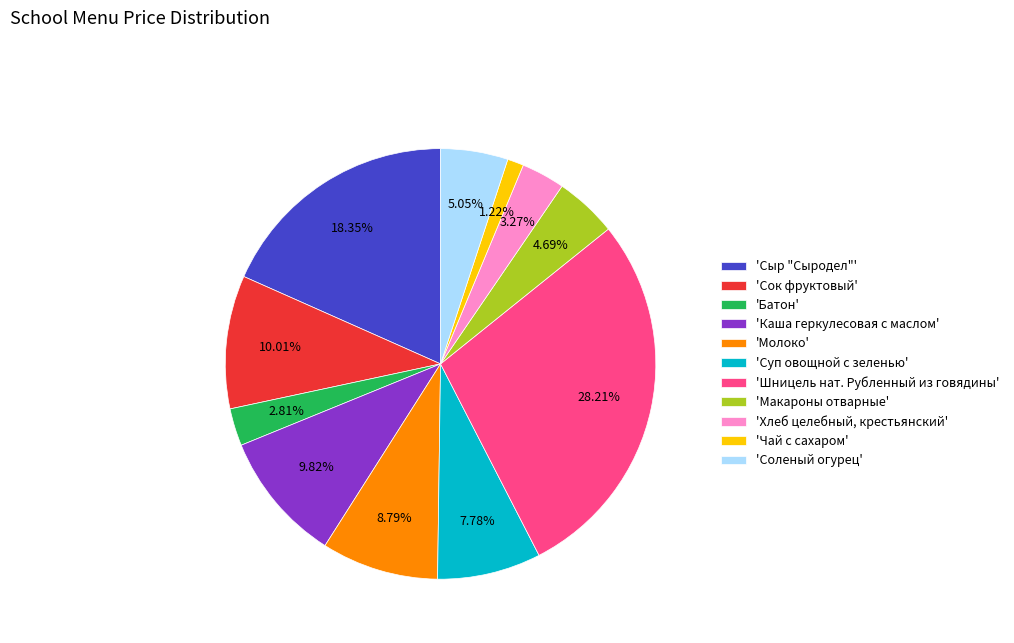

Between 'Шницель нат. Рубленный из говядины' and 'Каша геркулесовая с маслом', which is larger?

'Шницель нат. Рубленный из говядины'